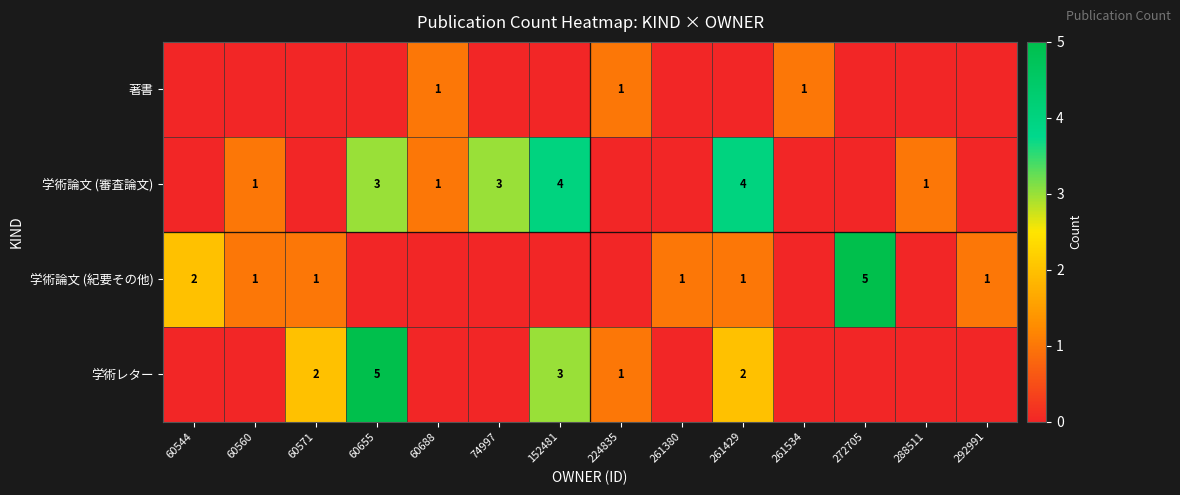

The value of 学術レター at 60571 is 1. True or false?

False